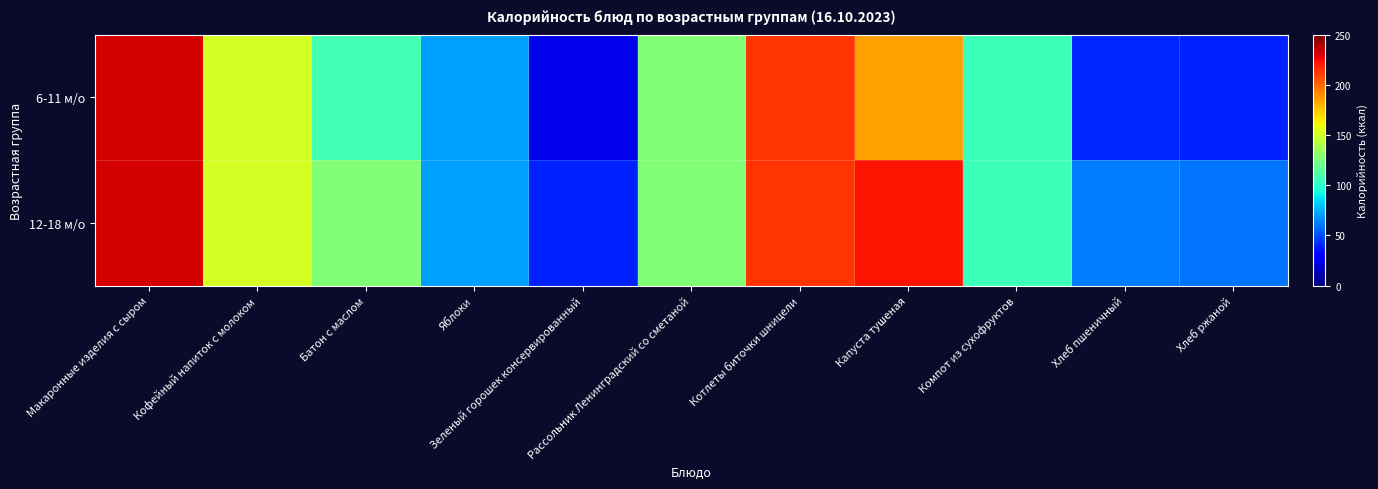

Reading left to right, transcribe all the data shown in this chart.

6-11 м/о: Макаронные изделия с сыром=230.6	Кофейный напиток с молоком=151.8	Батон с маслом=108.0	Яблоки=70.5	Зеленый горошек консервированный=24.0	Рассольник Ленинградский со сметаной=126.9	Котлеты биточки шницели=213.9	Капуста тушеная=185.0	Компот из сухофруктов=106.0	Хлеб пшеничный=40.6	Хлеб ржаной=40.0
12-18 м/о: Макаронные изделия с сыром=230.6	Кофейный напиток с молоком=151.8	Батон с маслом=126.0	Яблоки=70.5	Зеленый горошек консервированный=40.0	Рассольник Ленинградский со сметаной=126.9	Котлеты биточки шницели=213.9	Капуста тушеная=222.0	Компот из сухофруктов=106.0	Хлеб пшеничный=62.4	Хлеб ржаной=60.0